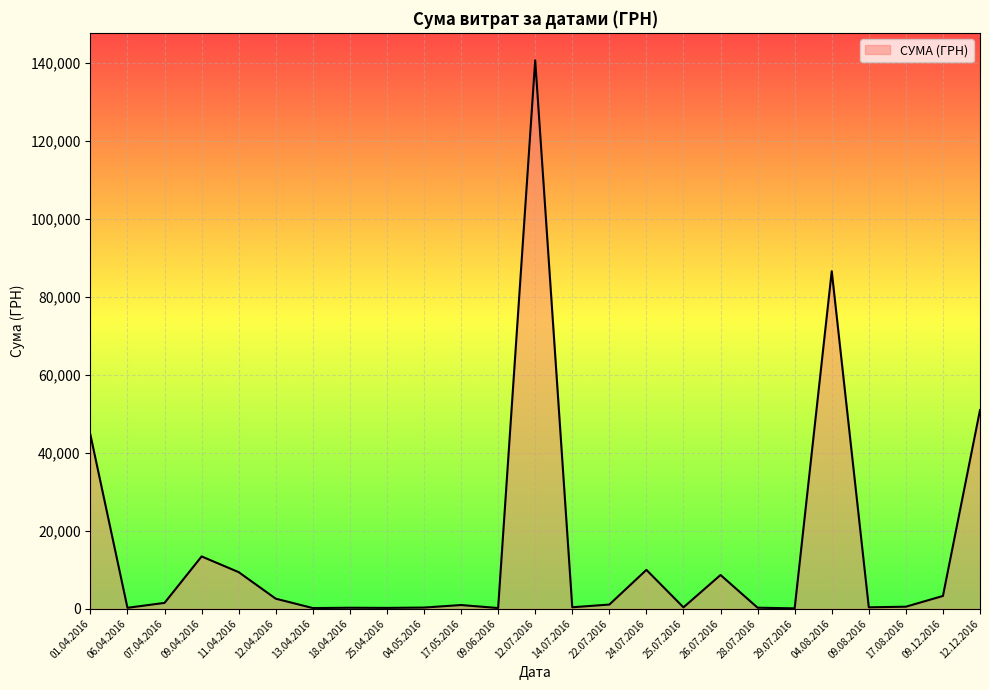

What is the difference between the maximum and second lowest values?

140532.3